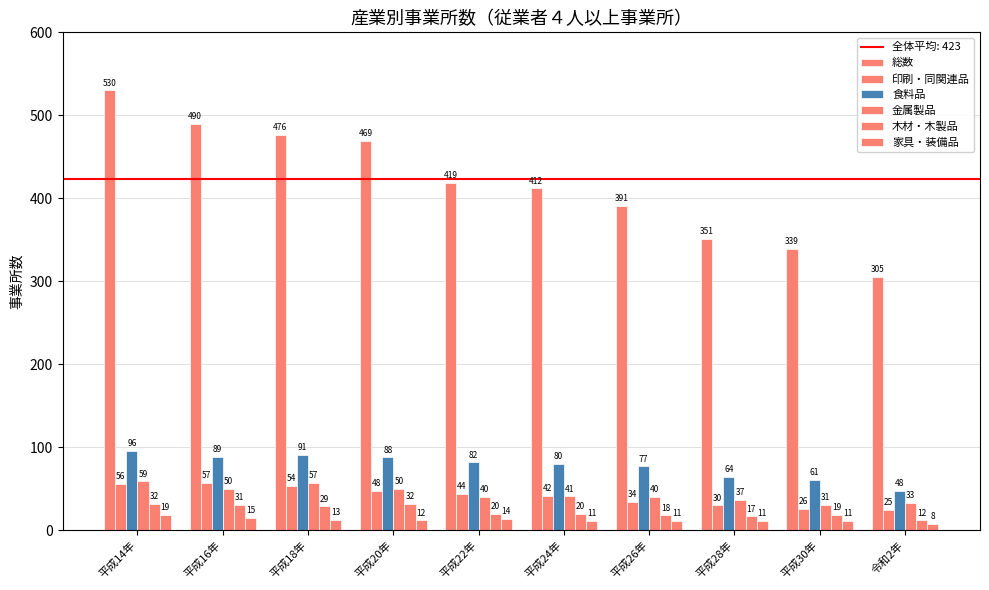

What is the difference between the 食料品 values at 平成14年 and 平成22年?

14